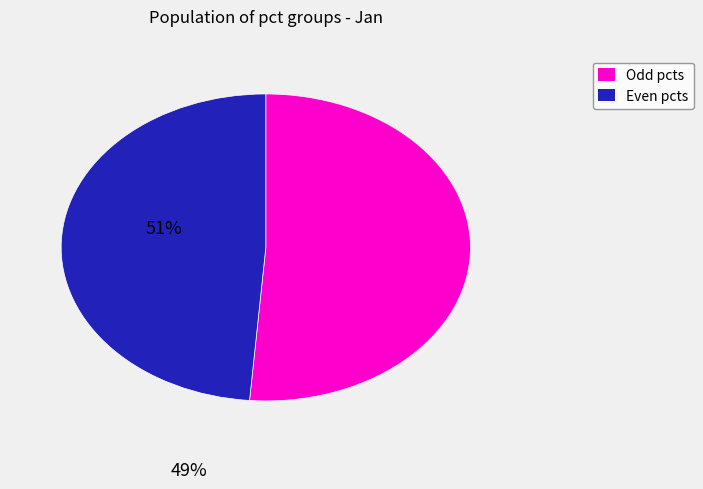

Is there any slice that represents more than half of the pie?

Yes